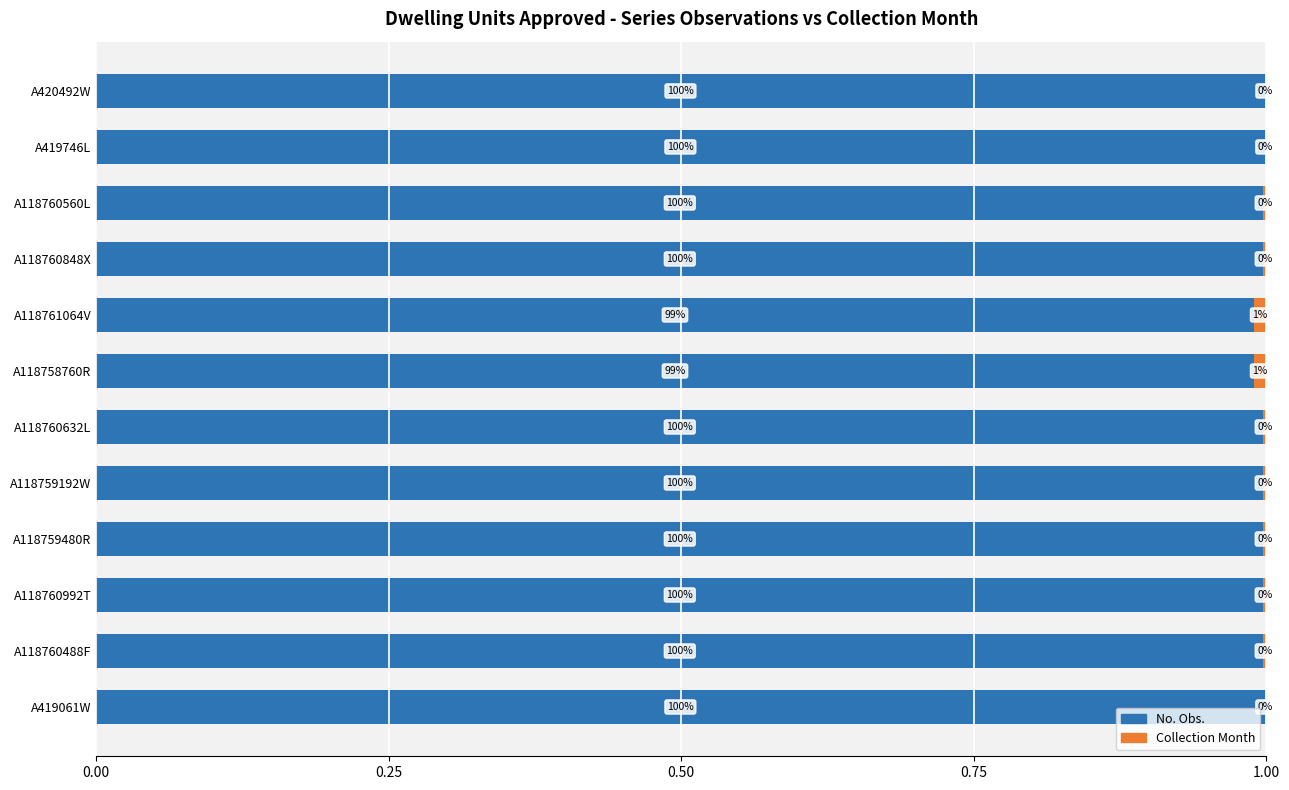

What is the total value across all series at A118759192W?

1.0